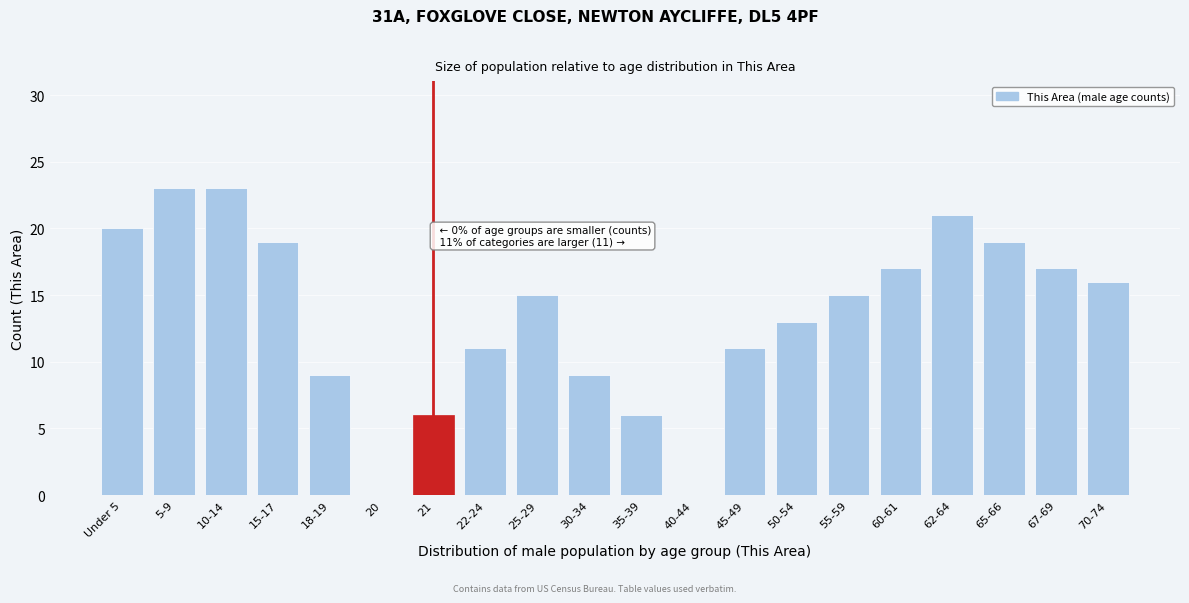

Reading left to right, list all the values displayed in this chart.

Under 5=20	5-9=23	10-14=23	15-17=19	18-19=9	20=0	21=6	22-24=11	25-29=15	30-34=9	35-39=6	40-44=0	45-49=11	50-54=13	55-59=15	60-61=17	62-64=21	65-66=19	67-69=17	70-74=16